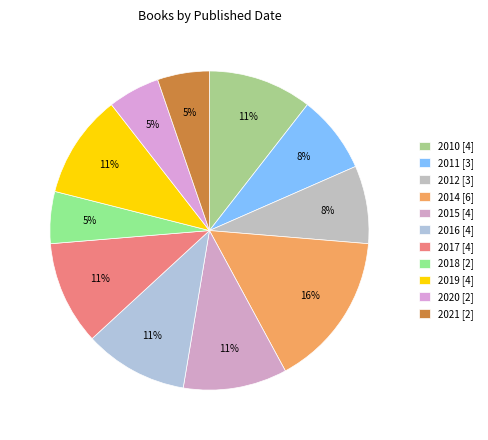

How many slices are in this pie chart?

11